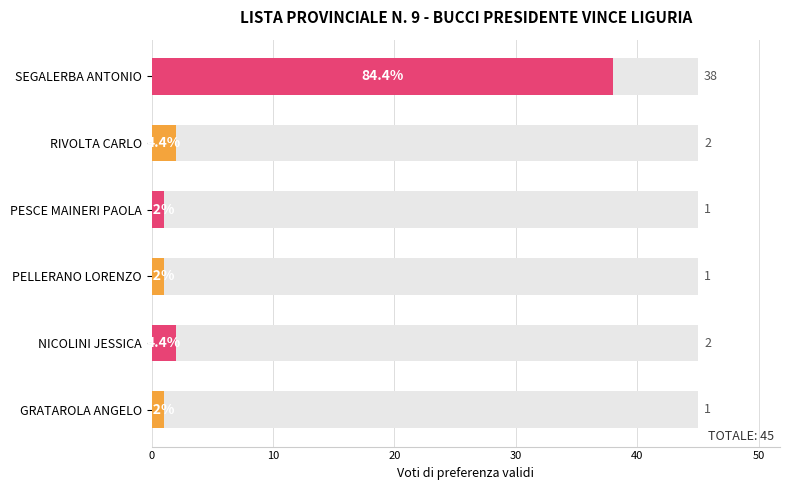

Are the bars grouped side by side (vs. stacked)?

No